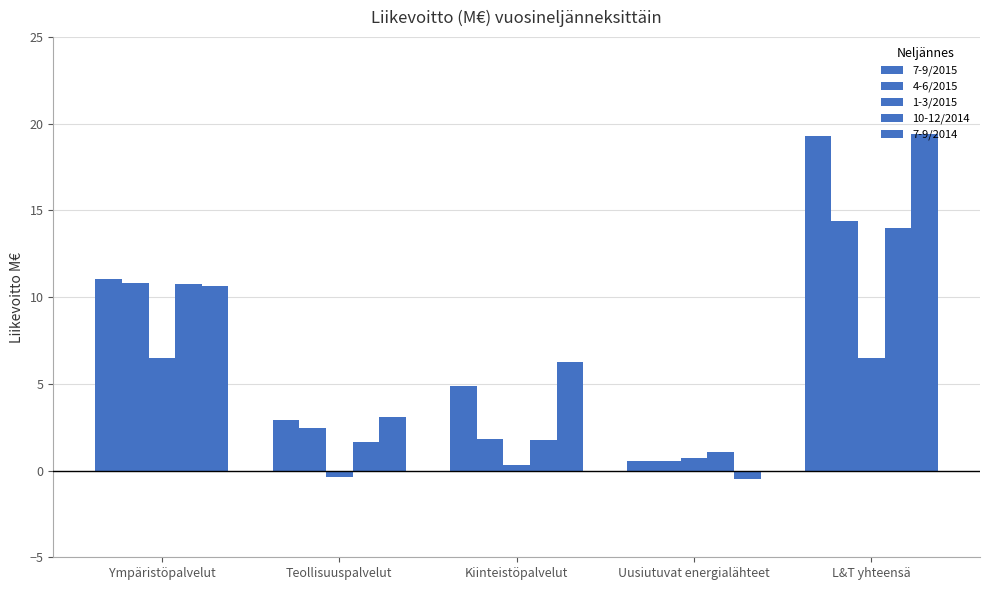

Are the bars grouped side by side (vs. stacked)?

Yes